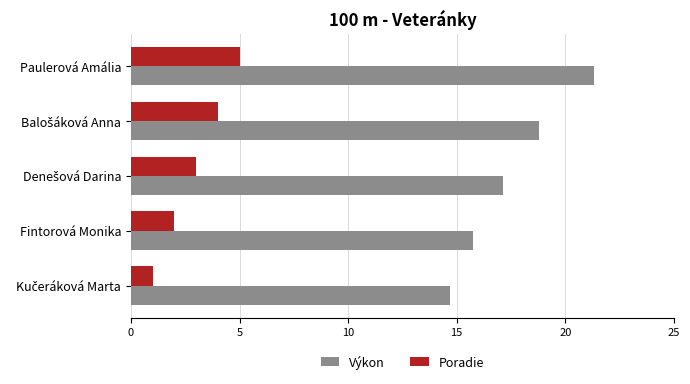

Which series has the widest spread of values?

Výkon